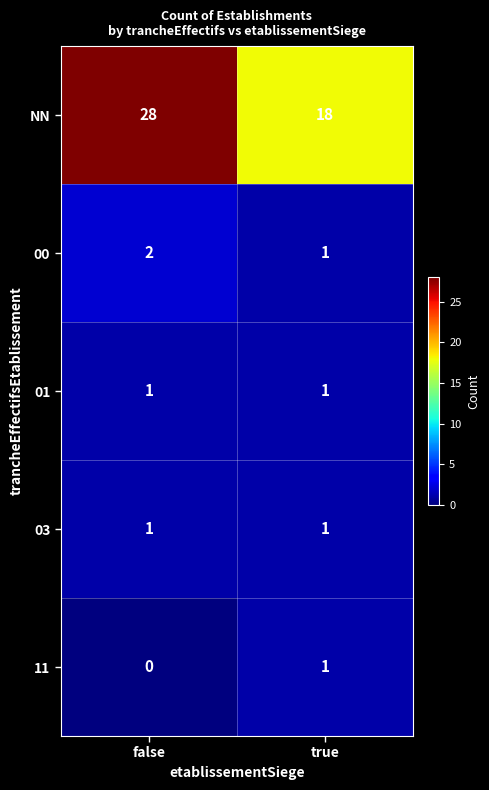

Reading left to right, list all the values displayed in this chart.

NN: false=28	true=18
00: false=2	true=1
01: false=1	true=1
03: false=1	true=1
11: false=0	true=1